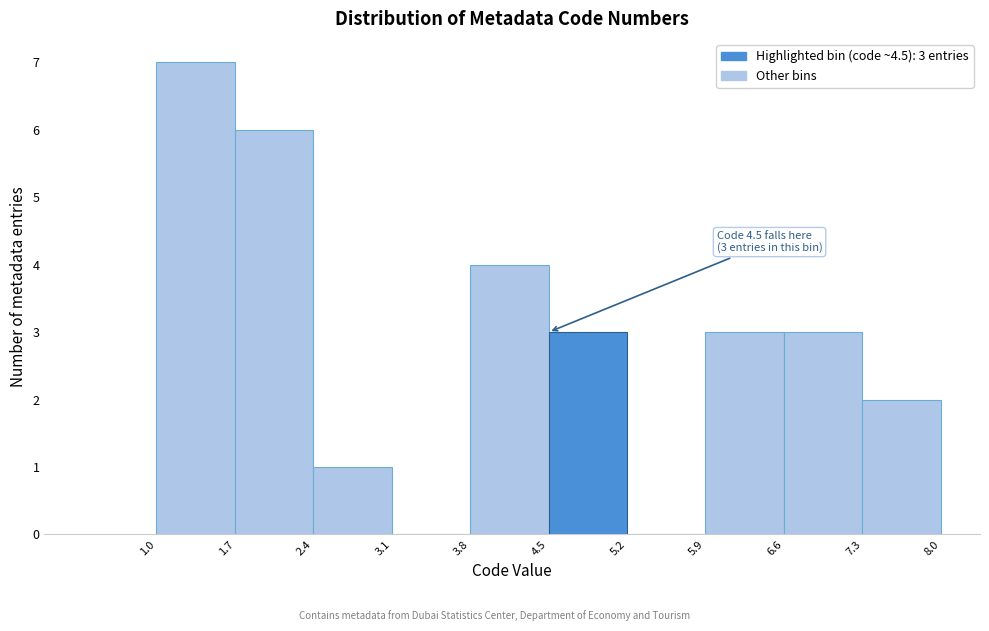

Over which range of the x-axis is the bar tallest?

1.0 to 1.7